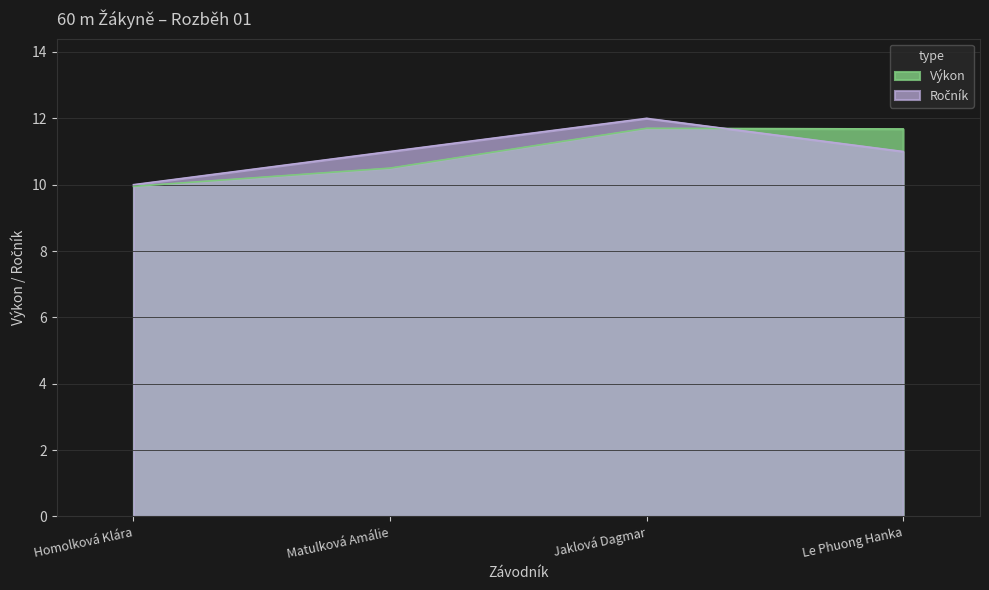

What is the difference between the highest and lowest values at Matulková Amálie?

0.5